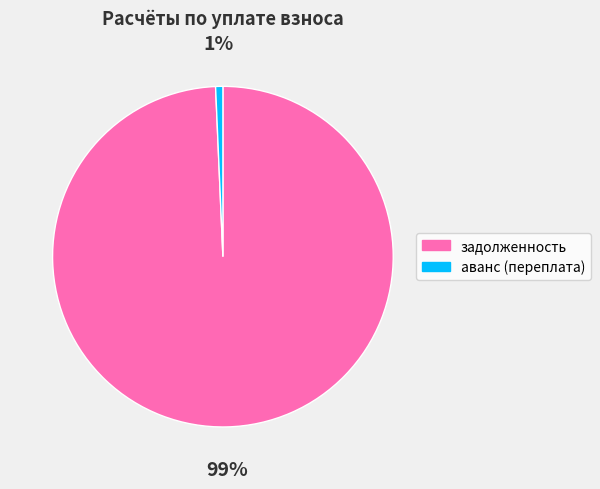

Is there a majority slice in this chart?

Yes